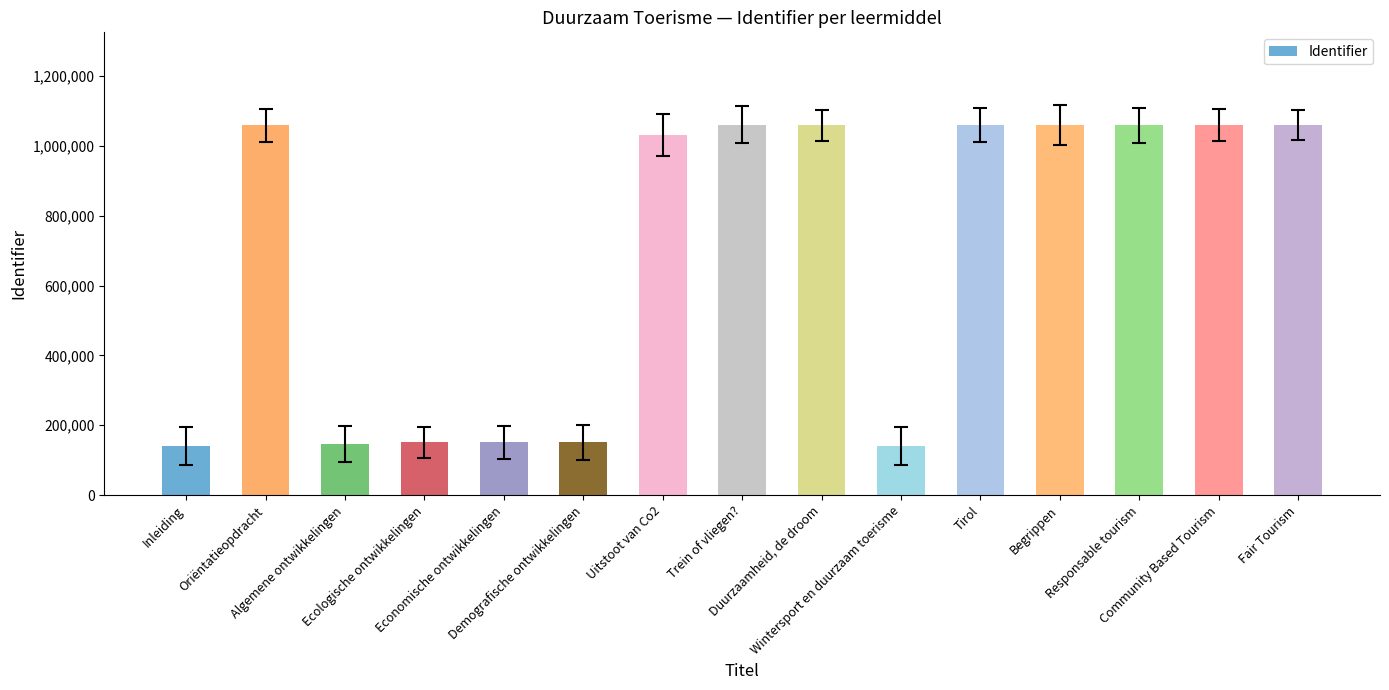

What is the value of the 1st bar from the left?

140753